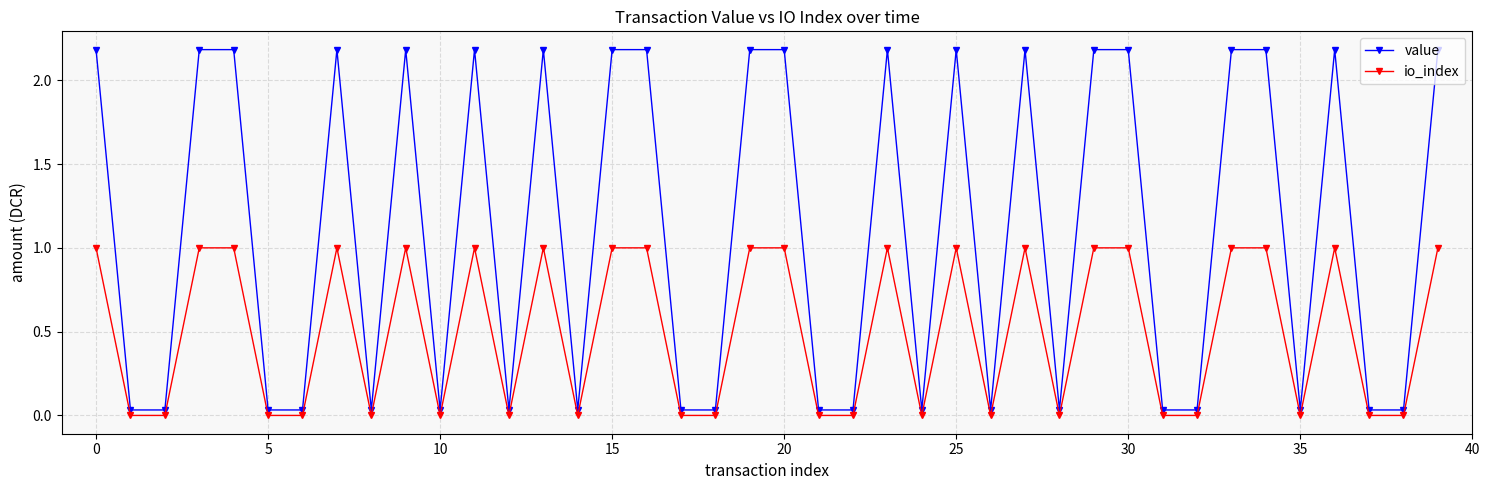

Which series has the largest range (max minus min)?

value